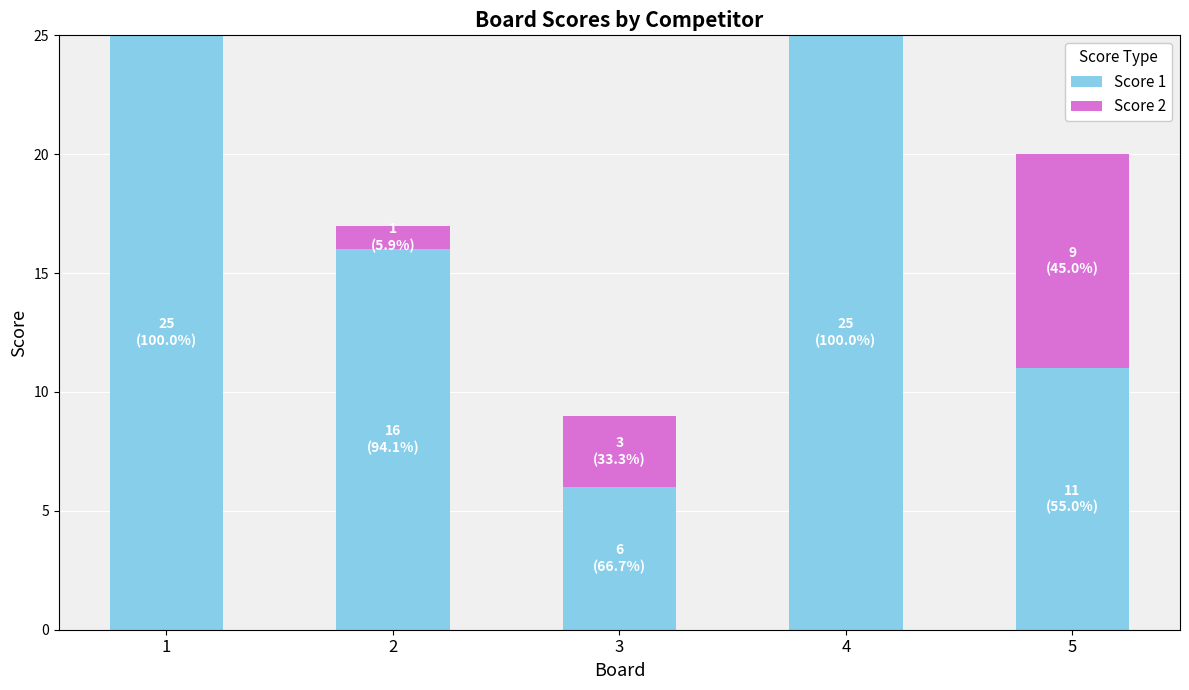

Where does the Score 1 series first go above 16?

1